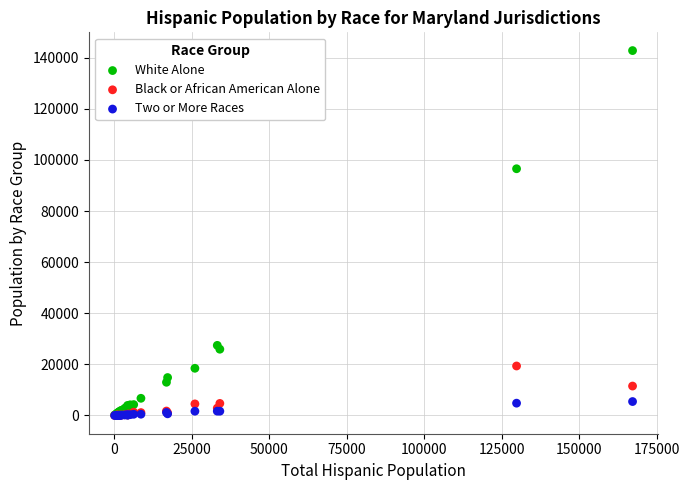

Across all series, what Y value is closest to 71386?

96536